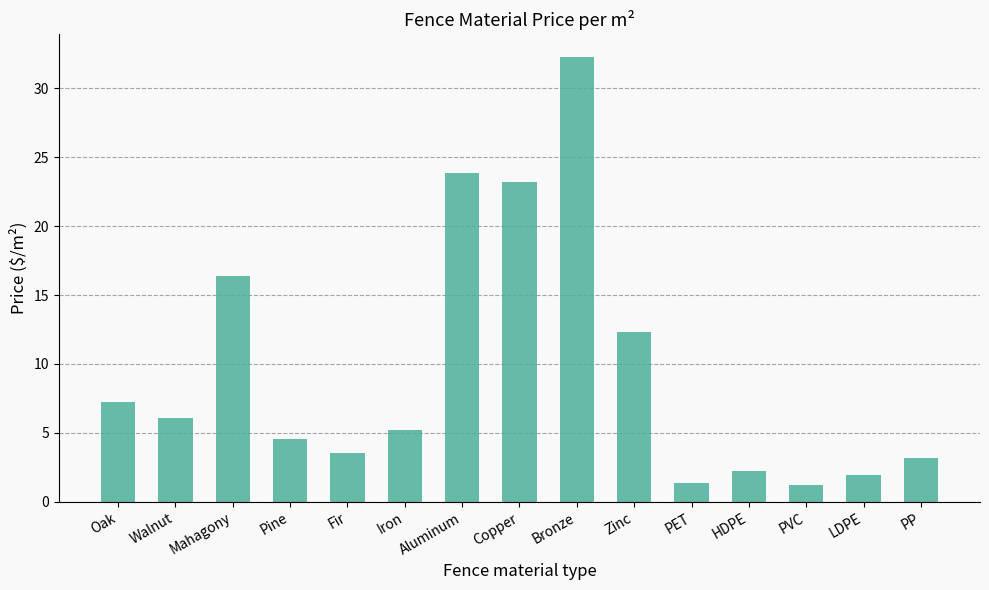

True or false: the data shows 12.3 at Zinc.

True